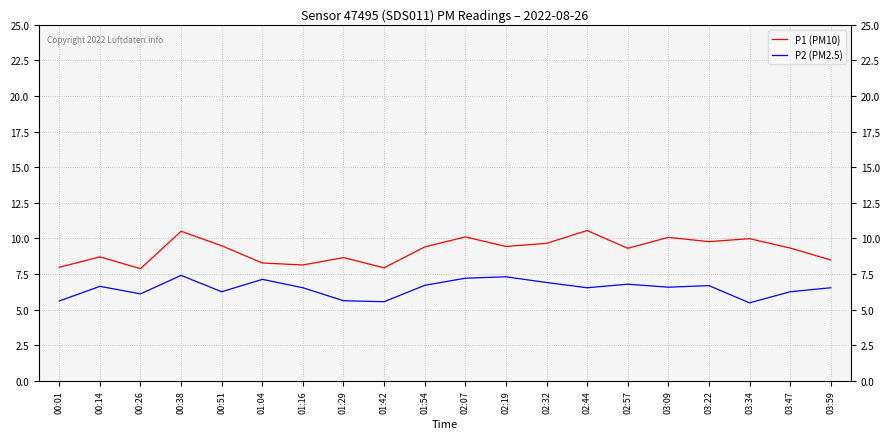

What is the difference between the highest and lowest values at 02:44?

4.0